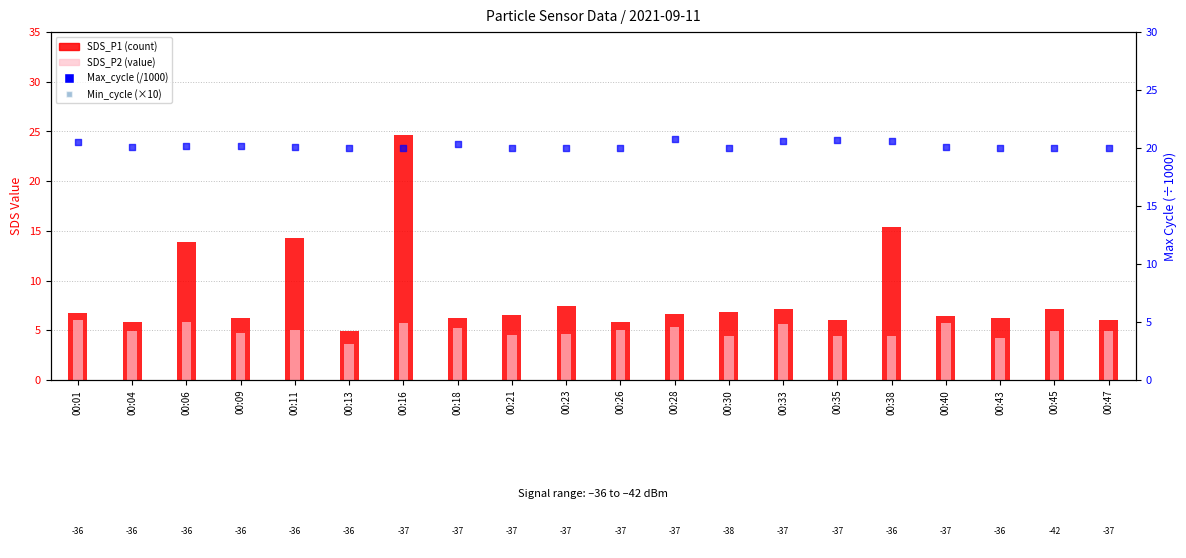

Which series reaches the minimum Y coordinate?

SDS_P2